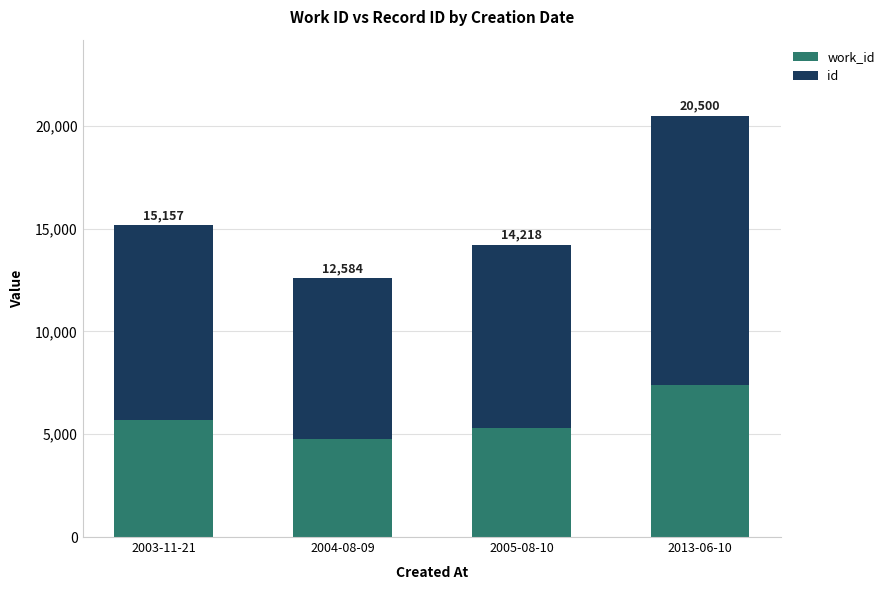

What are all the series names shown in the legend?

work_id, id